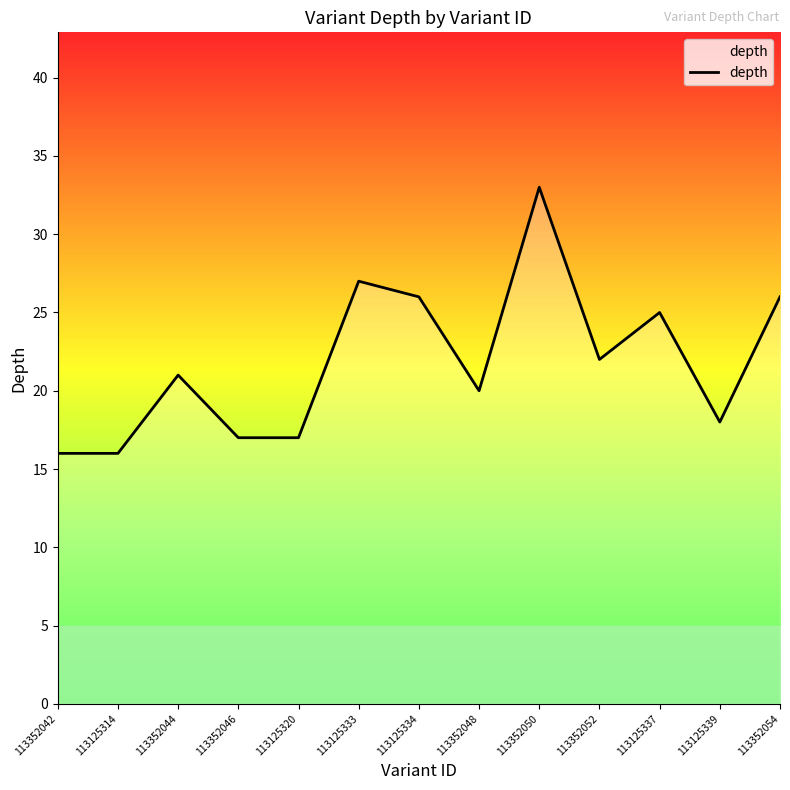

Between 113125339 and 113352050, which is larger?

113352050